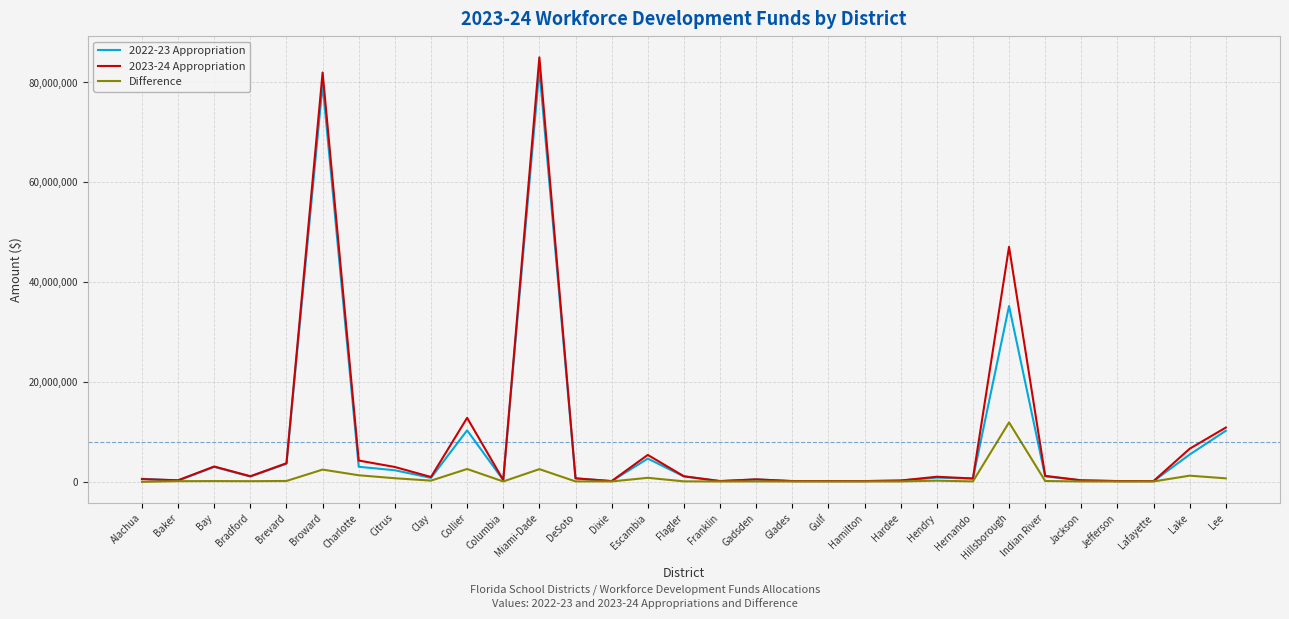

At which category is the sum across all series the highest?

Miami-Dade